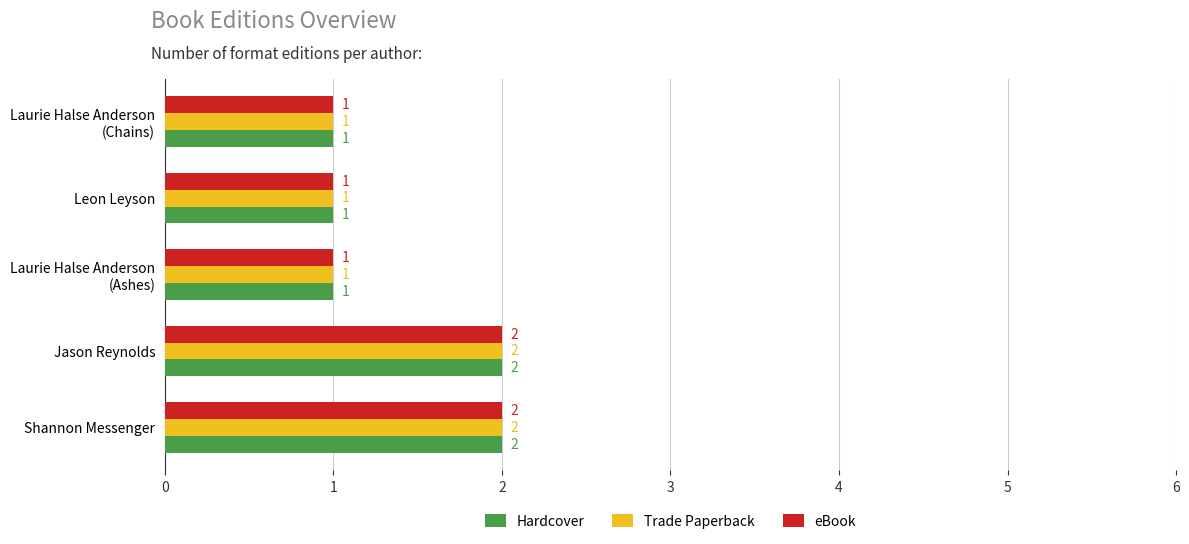

How many Hardcover values are between 1 and 2?

5